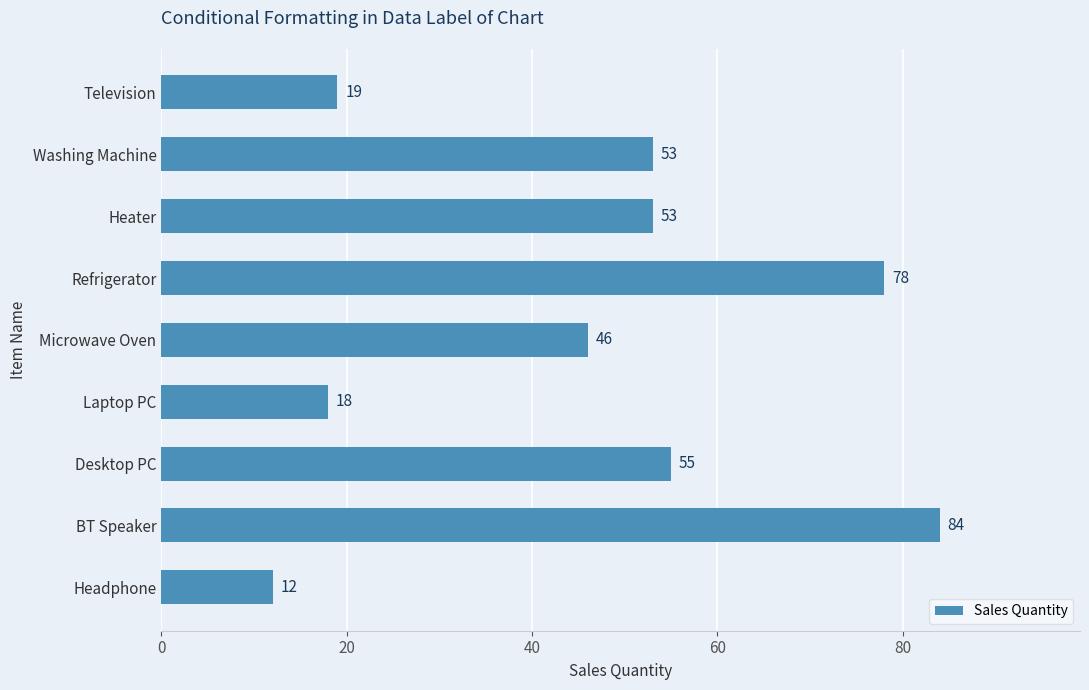

Reading top to bottom, extract all data points from this chart.

Television=19	Washing Machine=53	Heater=53	Refrigerator=78	Microwave Oven=46	Laptop PC=18	Desktop PC=55	BT Speaker=84	Headphone=12